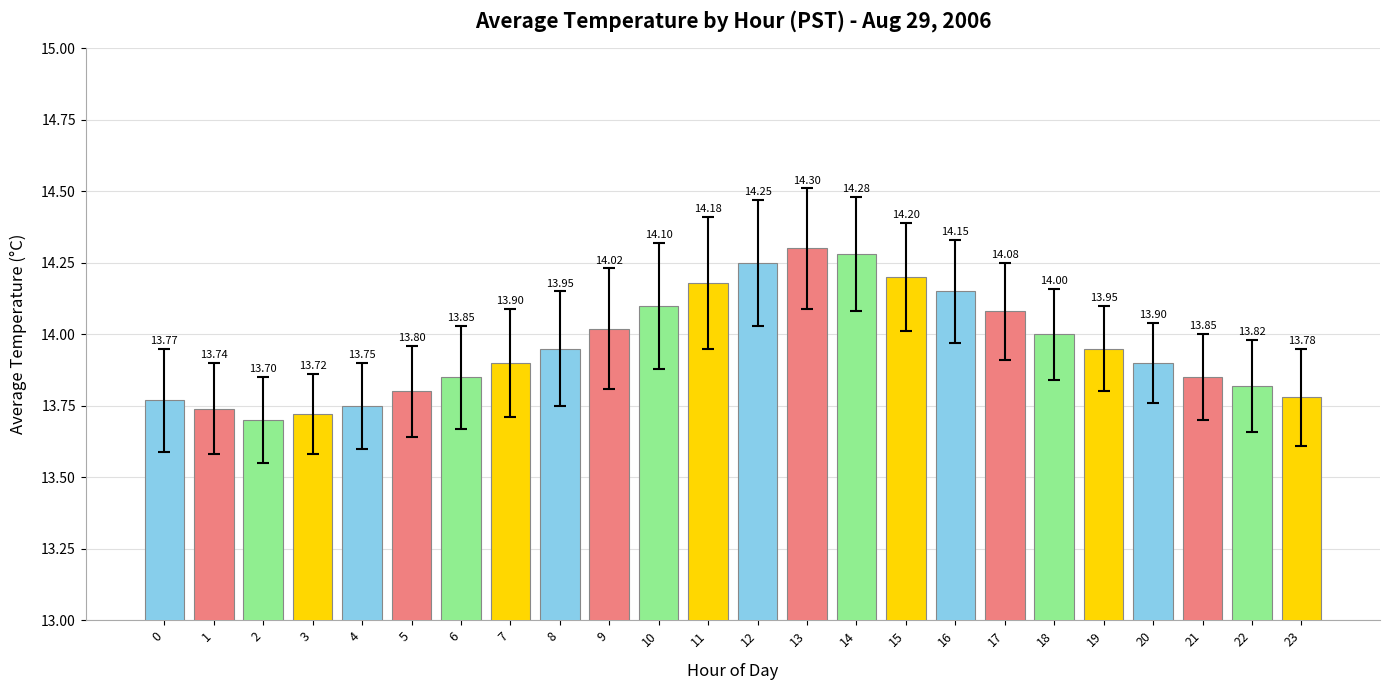

What is the average value?

14.0